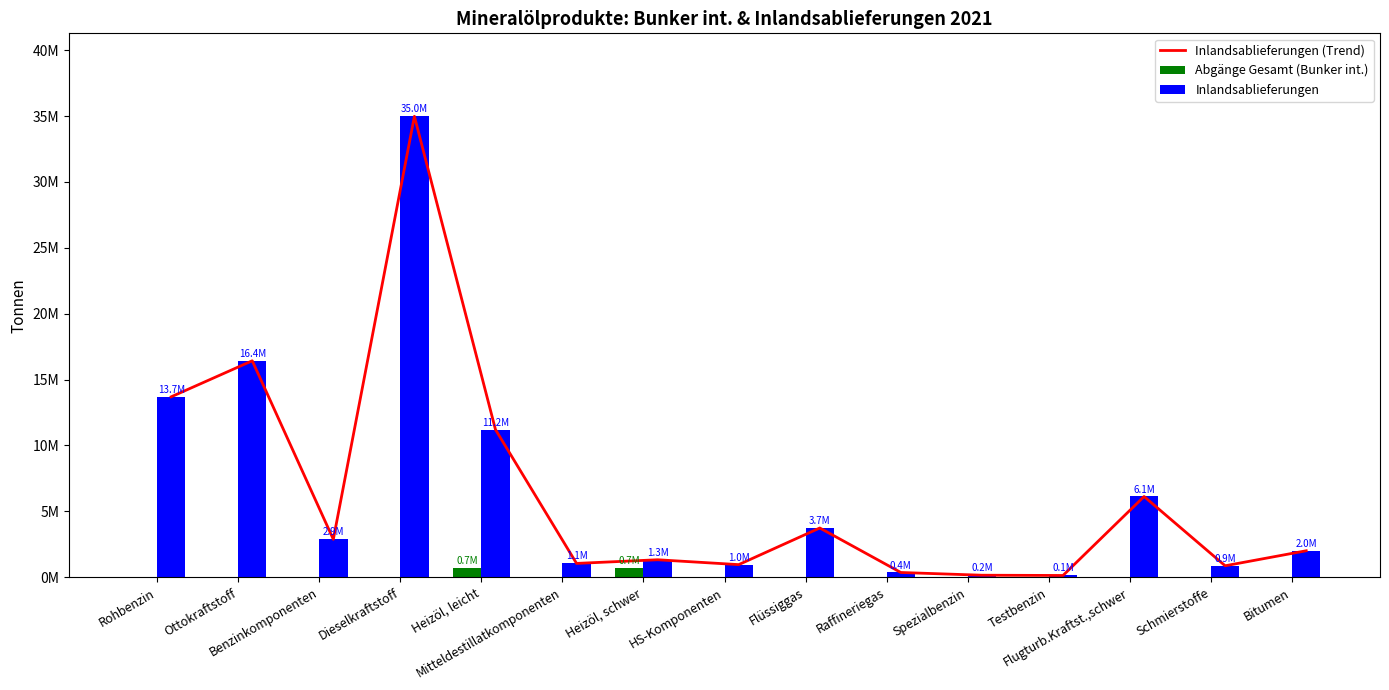

What are all the series names shown in the legend?

Inlandsablieferungen (Trend), Abgänge Gesamt (Bunker int.), Inlandsablieferungen